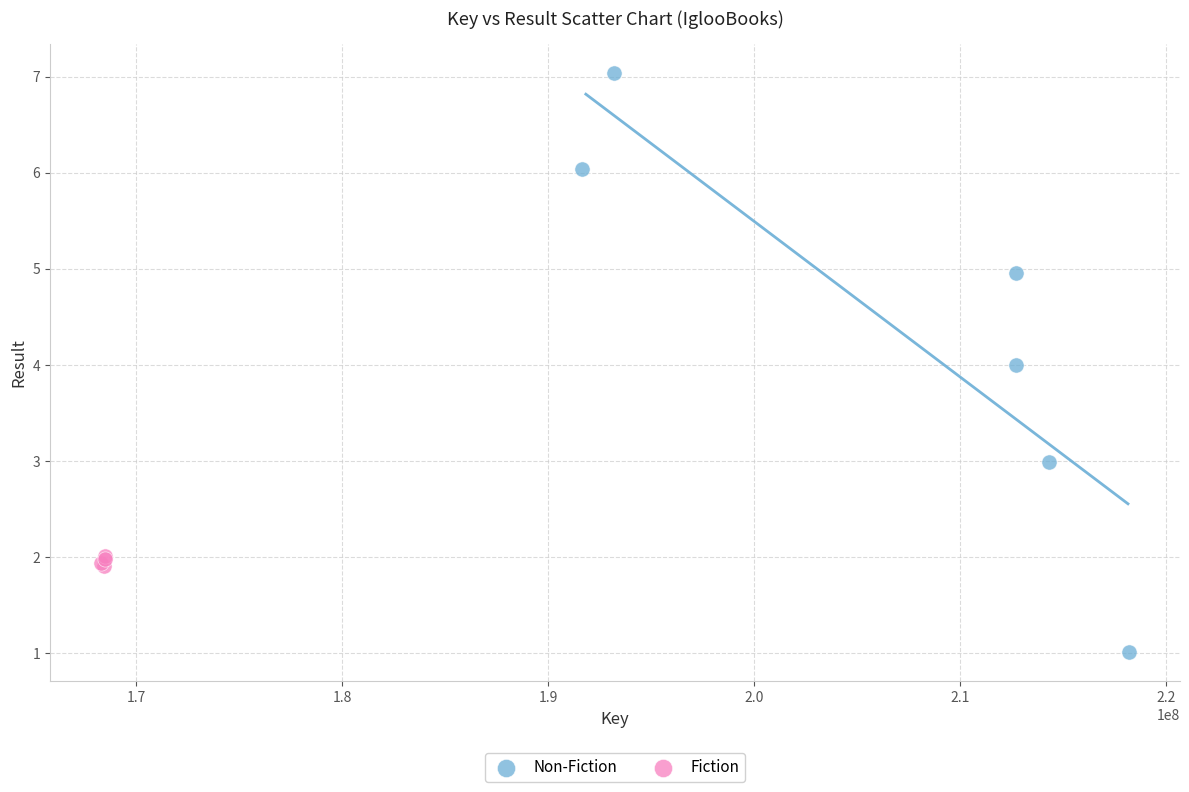

Which series has the largest Y range (max minus min)?

Non-Fiction